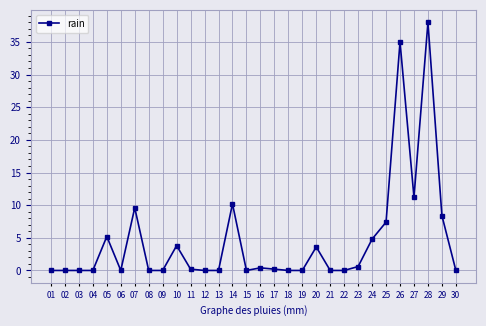

What is the value of the 10th point from the left?

3.8